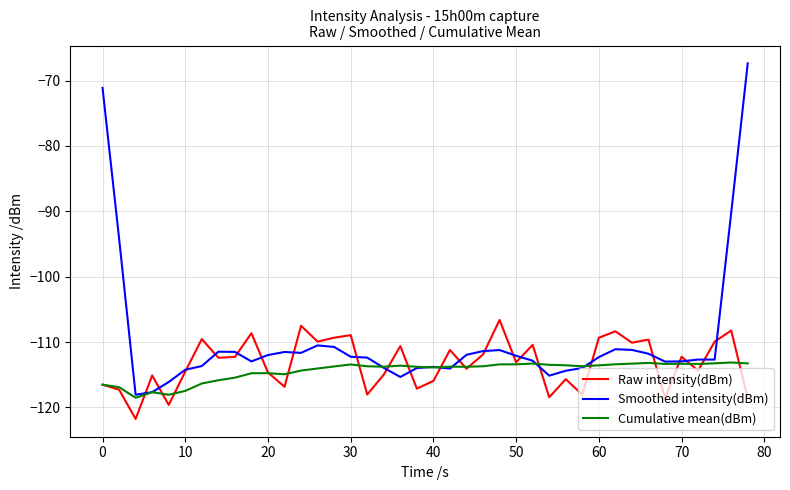

Which series has the largest total across all categories?

Smoothed intensity(dBm)